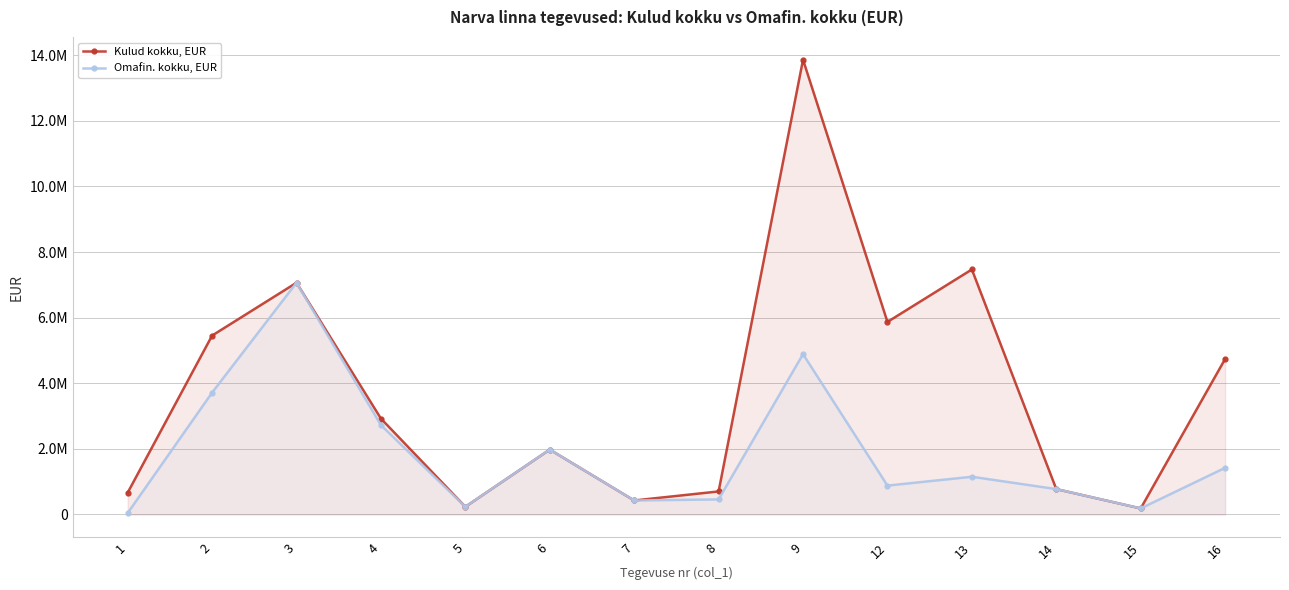

What is the sum of the Omafin. kokku, EUR values at 3 and 2?

10779369.8